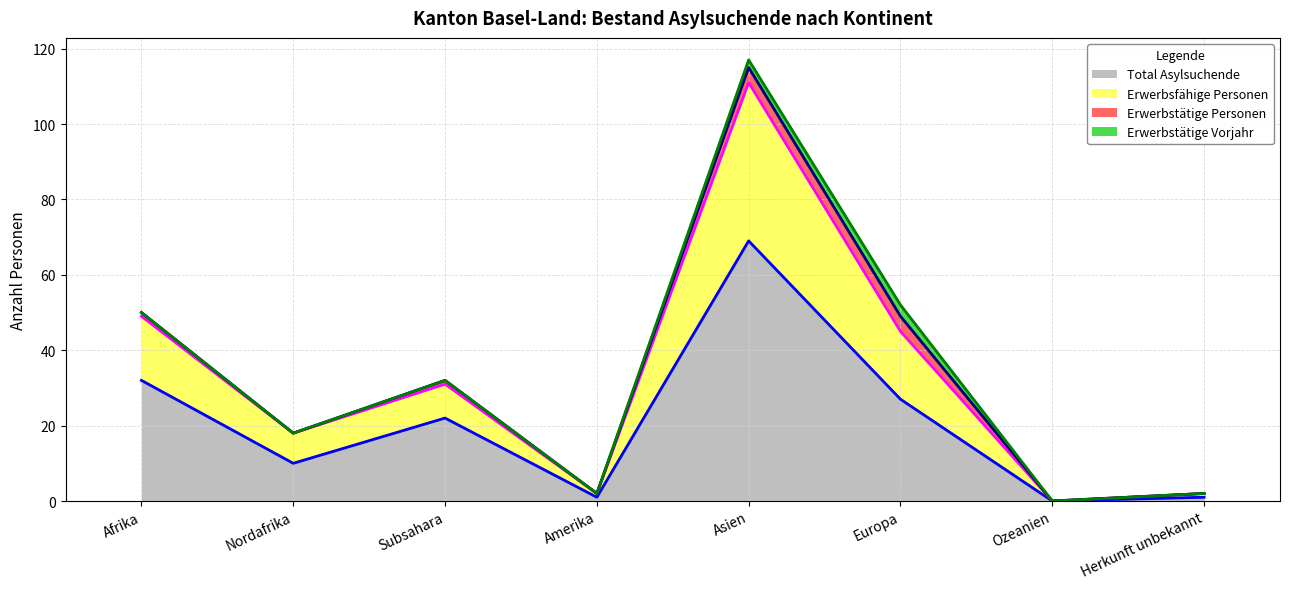

The Total Asylsuchende series shows 32 at Afrika. True or false?

True